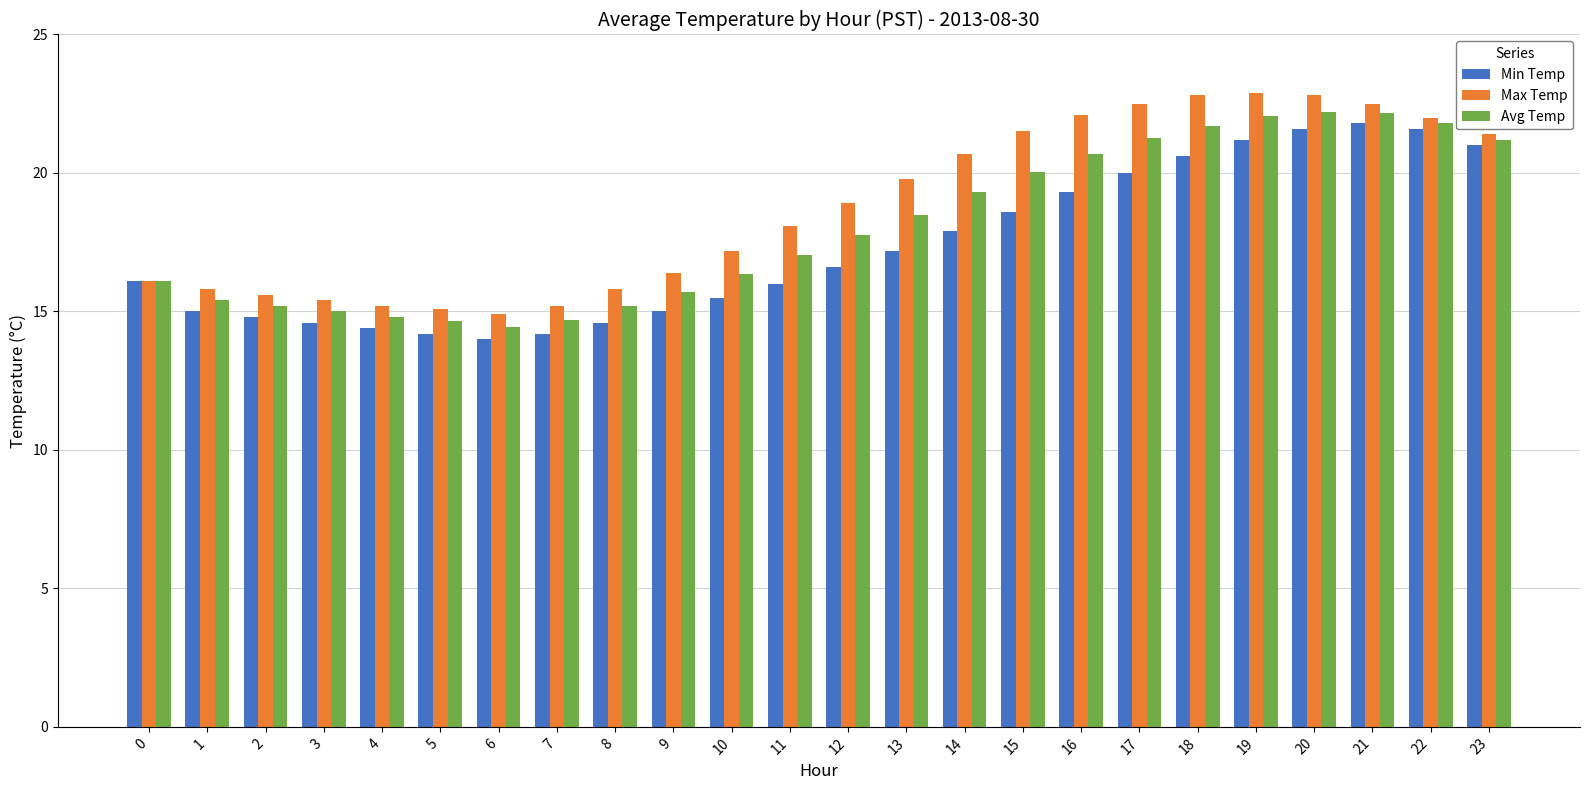

At 19, list the series in order from smallest to largest.

Min Temp, Avg Temp, Max Temp